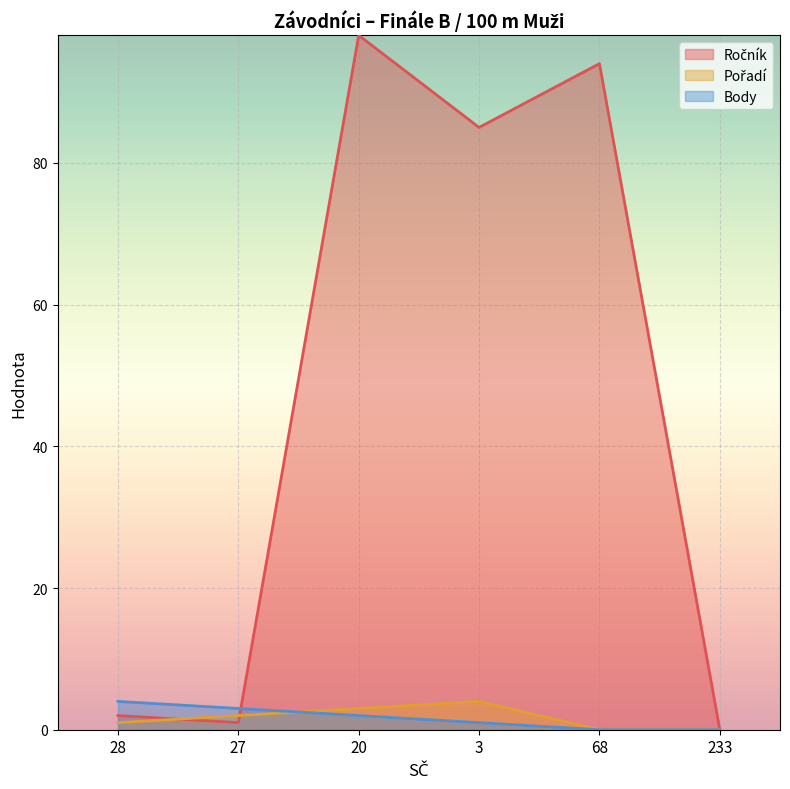

What are all the series names shown in the legend?

Ročník, Pořadí, Body